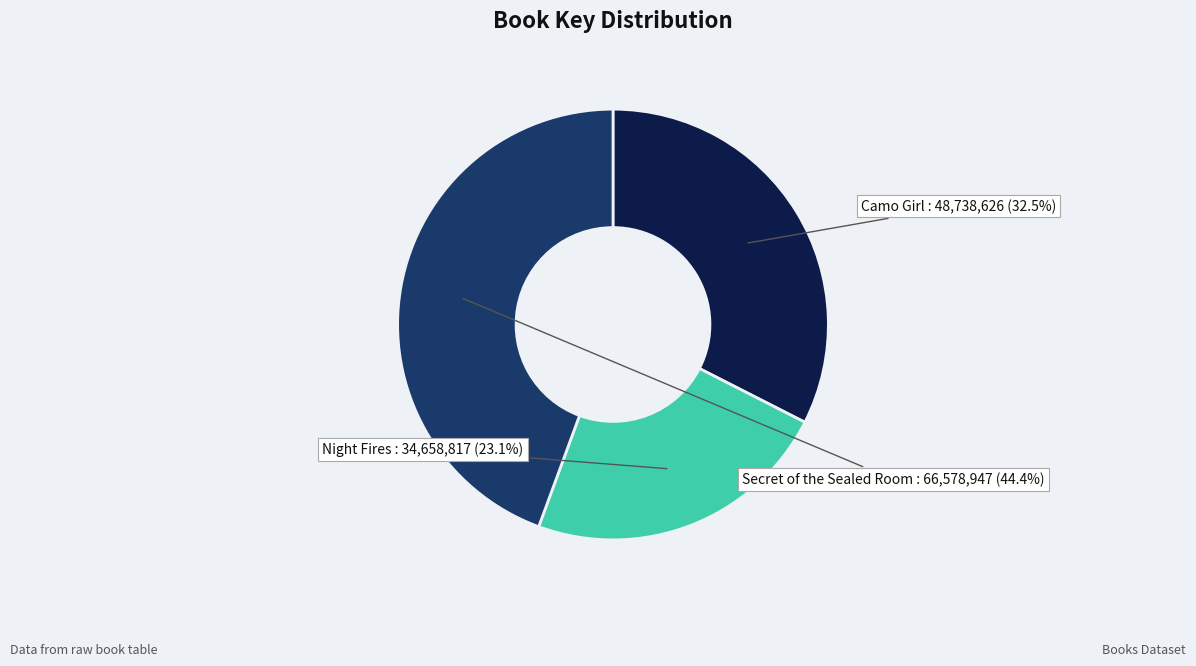

What is the smallest slice in the pie chart?

Night Fires (34658817)